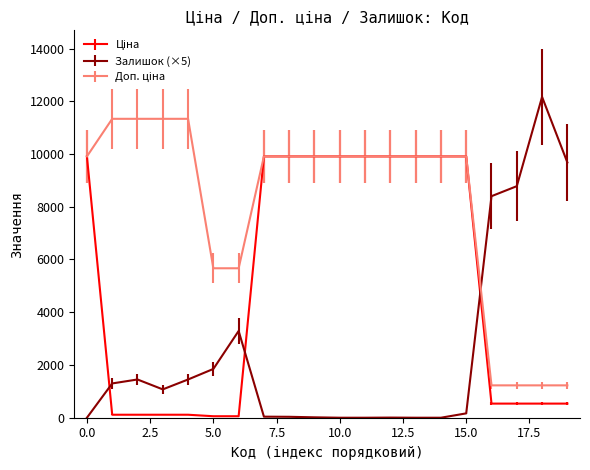

Which series has the largest range (max minus min)?

Залишок (×5)